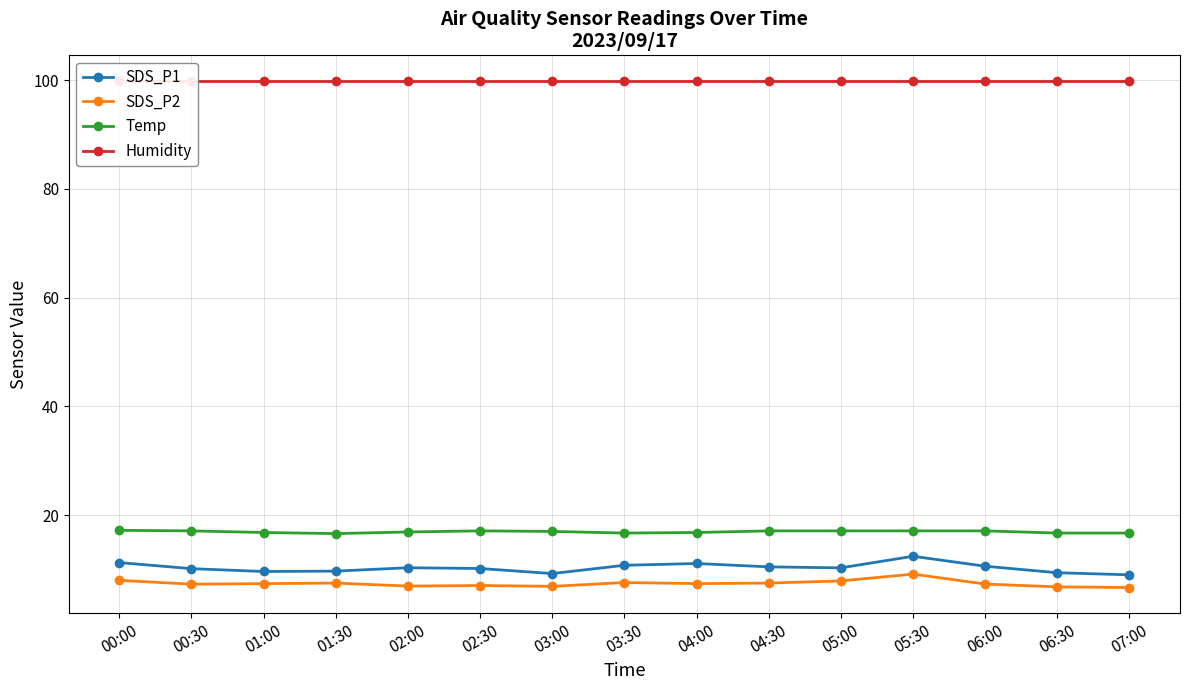

What is the sum of all SDS_P1 values?

154.6